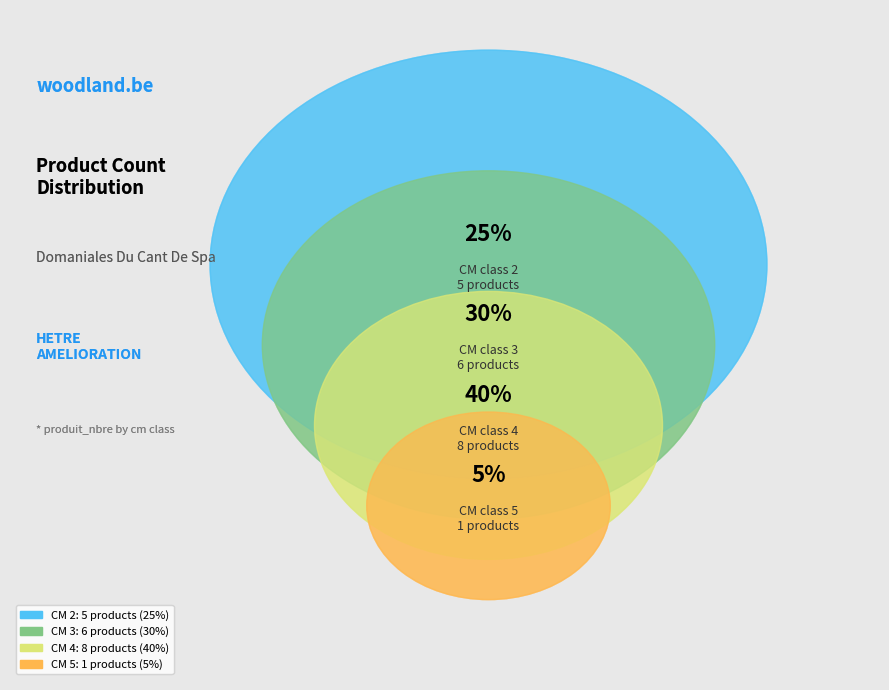

Is the sum of 5 and 4 greater than half?

No